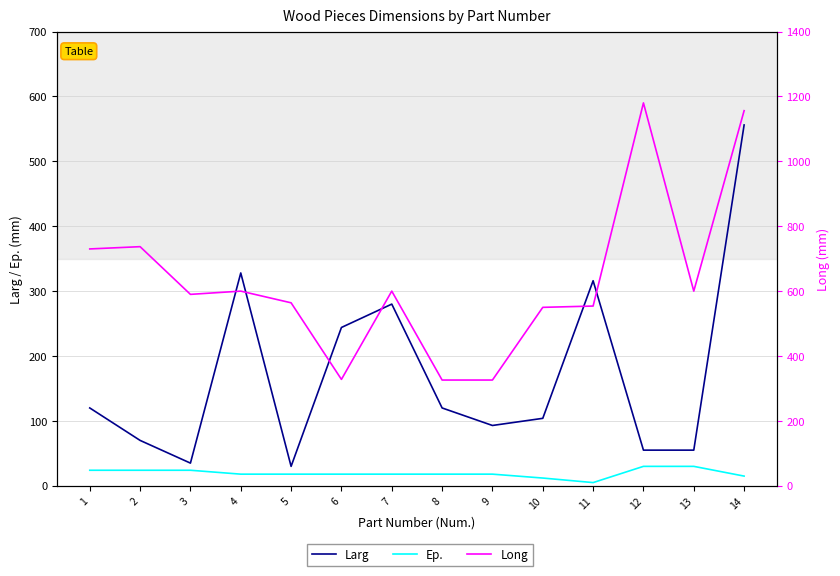

The value of Ep. at 10 is 16. True or false?

False